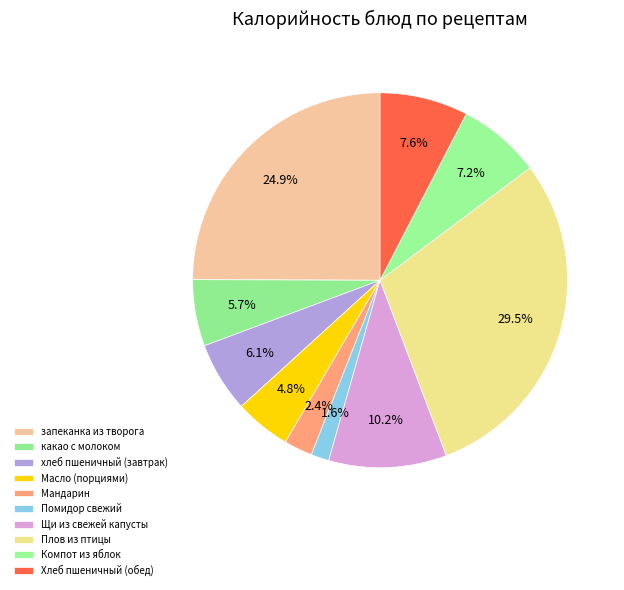

Is the sum of Масло (порциями) and хлеб пшеничный (завтрак) greater than half?

No